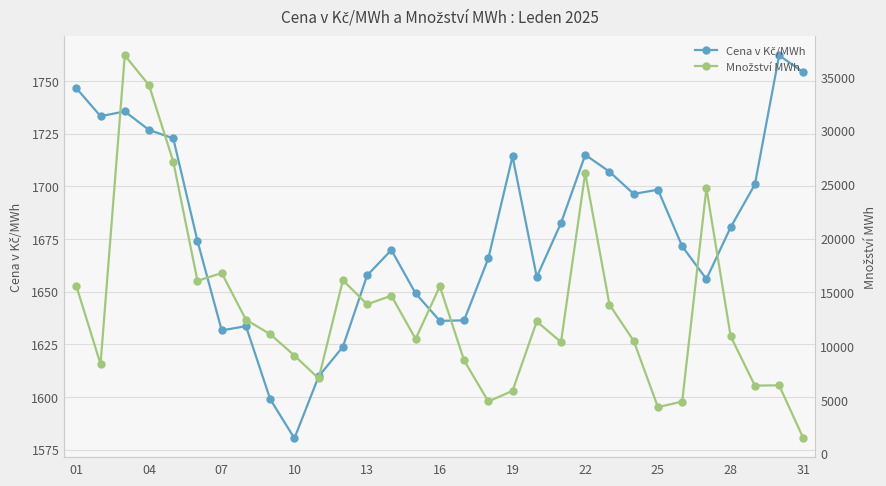

What is the difference between the second highest and second lowest values in the Množství MWh series?

29902.8